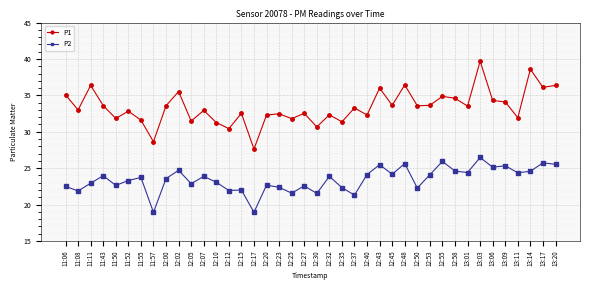

At how many categories does at least one series exceed 27?

40